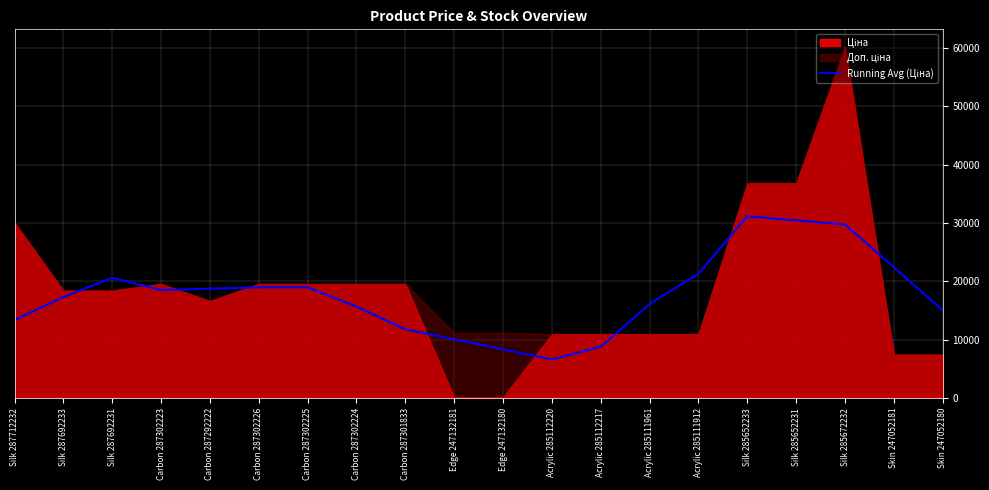

How many interior local valleys (lower than both neighbors) does the data have?

2